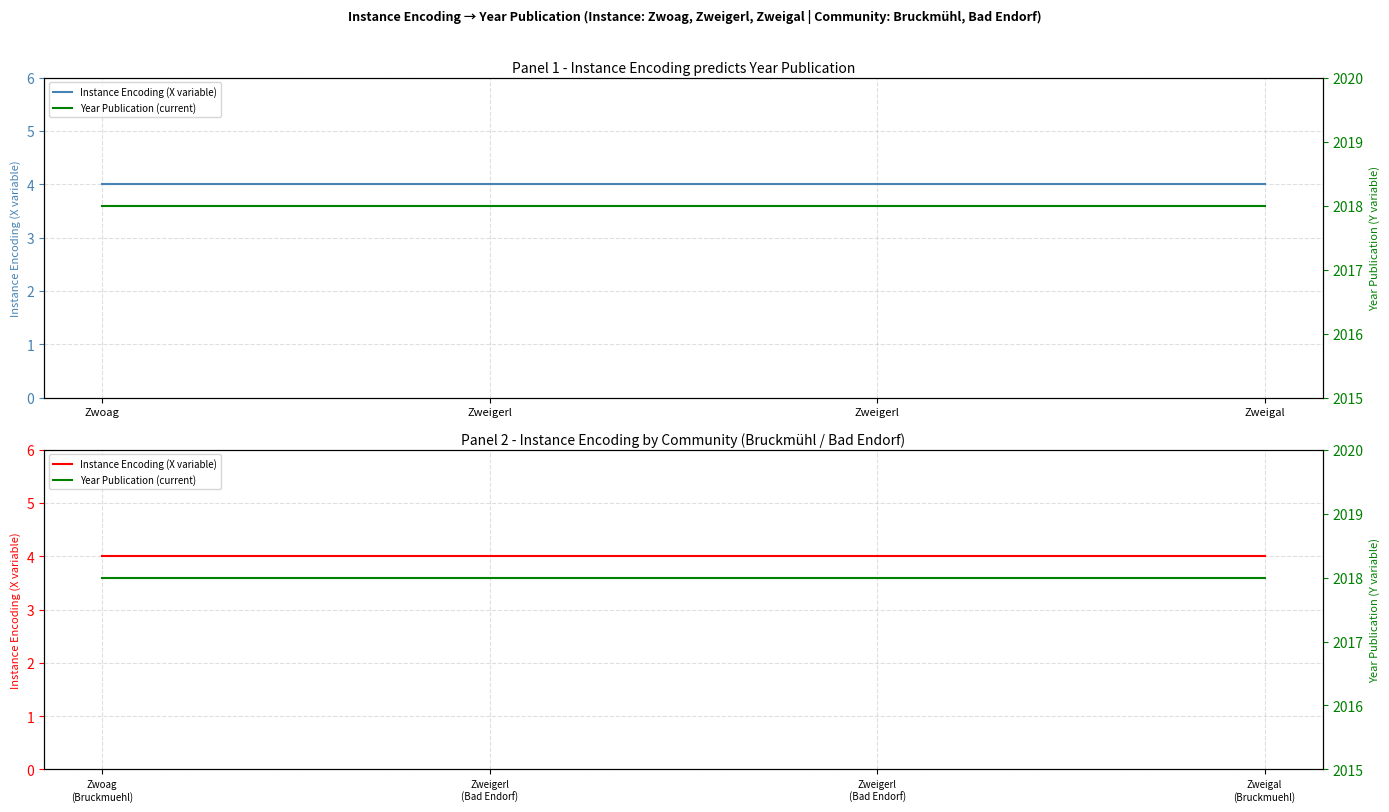

What is the maximum value shown in the chart?

2018